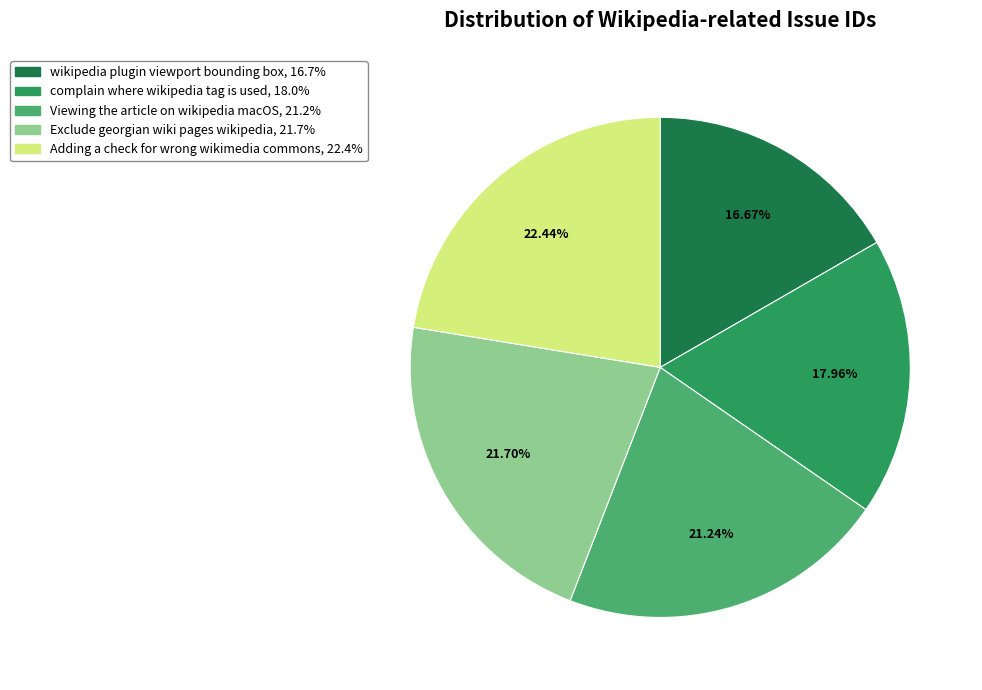

Is the sum of Viewing the article on wikipedia macOS and complain where wikipedia tag is used greater than half?

No